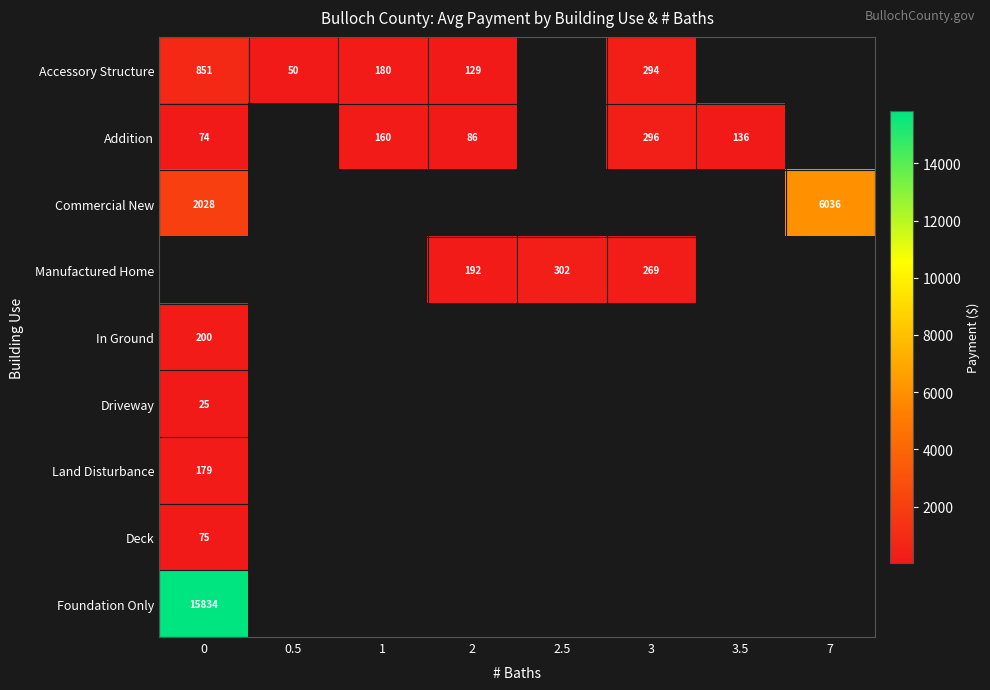

The Addition series shows 128.4 at 2. True or false?

False